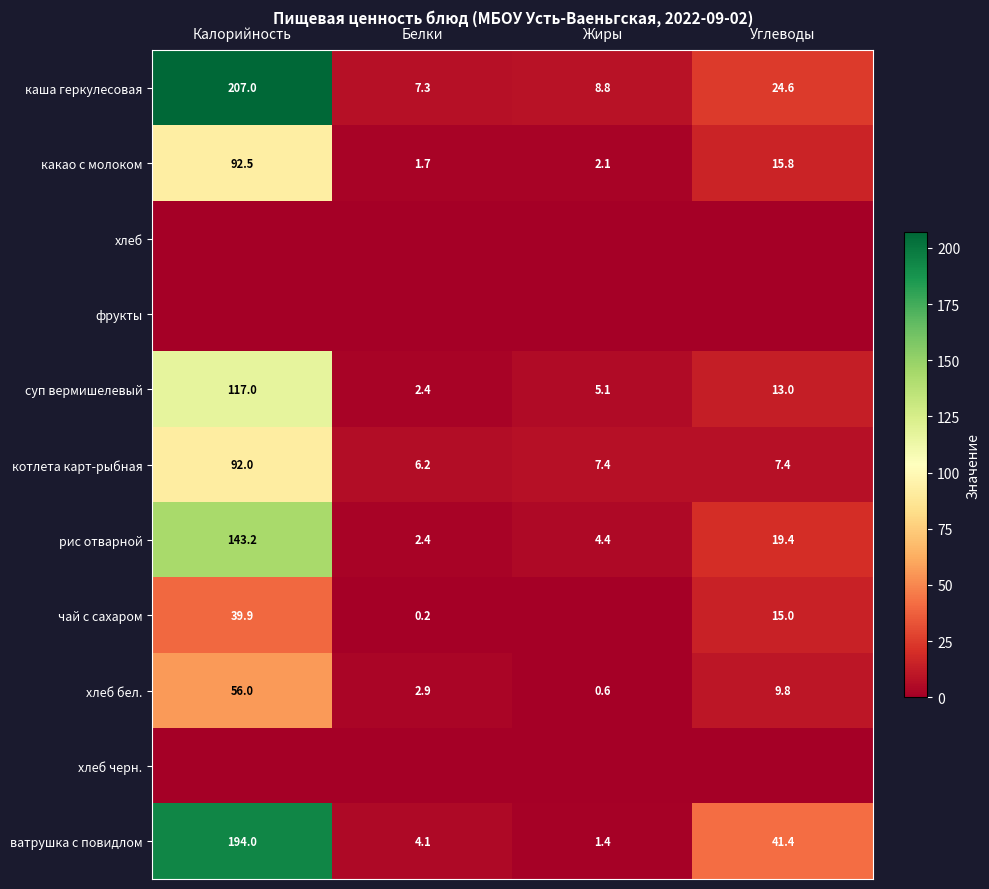

Rank the series at Белки from lowest to highest value.

хлеб, фрукты, хлеб черн., чай с сахаром, какао с молоком, суп вермишелевый, рис отварной, хлеб бел., ватрушка с повидлом, котлета карт-рыбная, каша геркулесовая